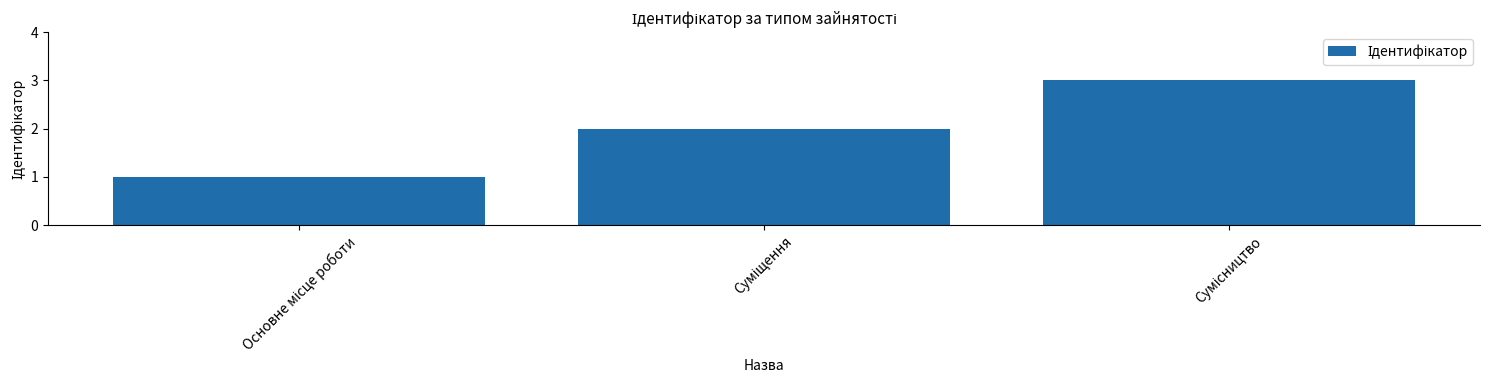

How many values are below 2?

1